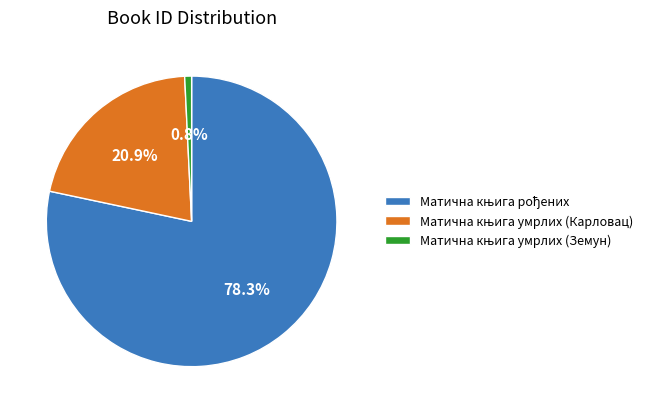

Does any single category account for the majority?

Yes